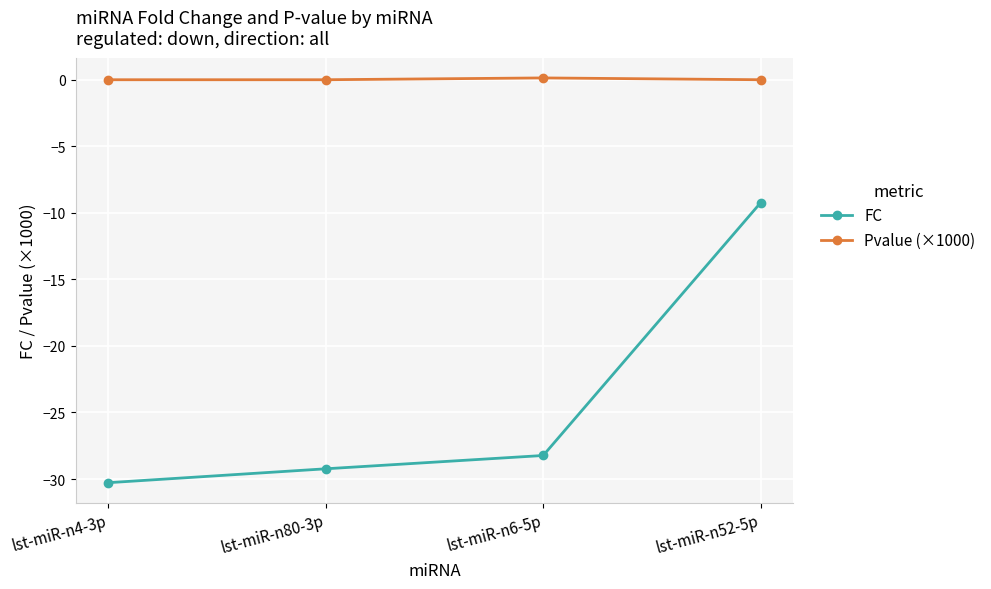

The value of Pvalue (×1000) at lst-miR-n4-3p is 0.0. True or false?

True